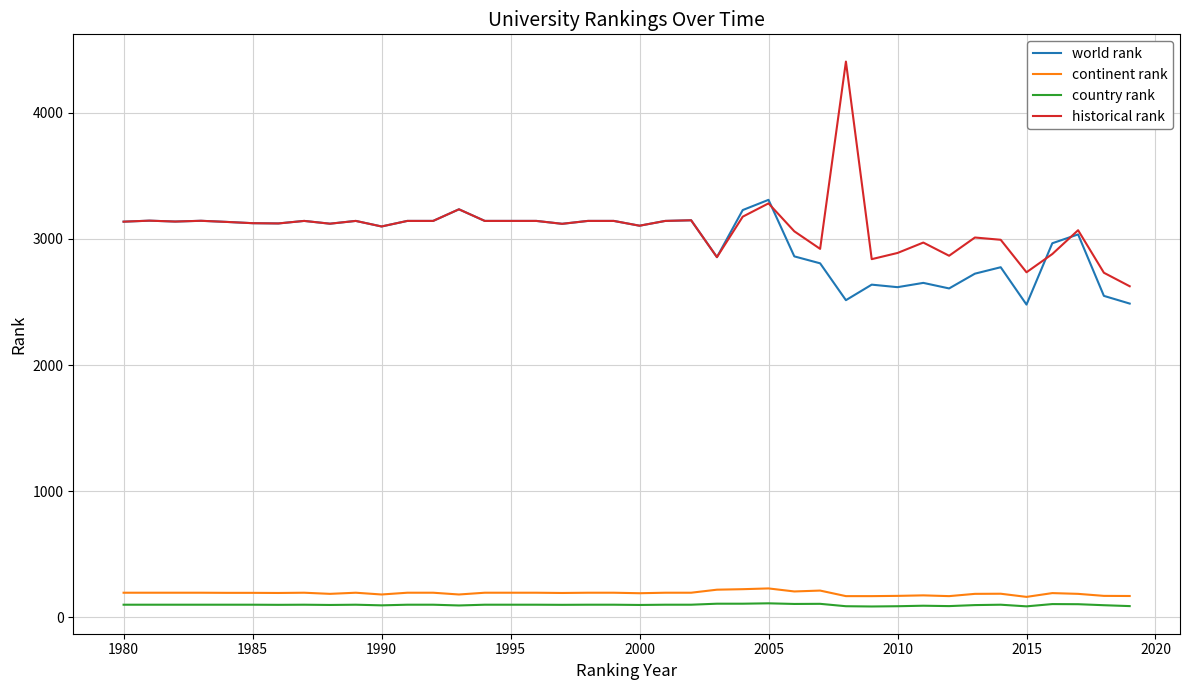

Which series has the widest spread of values?

historical rank